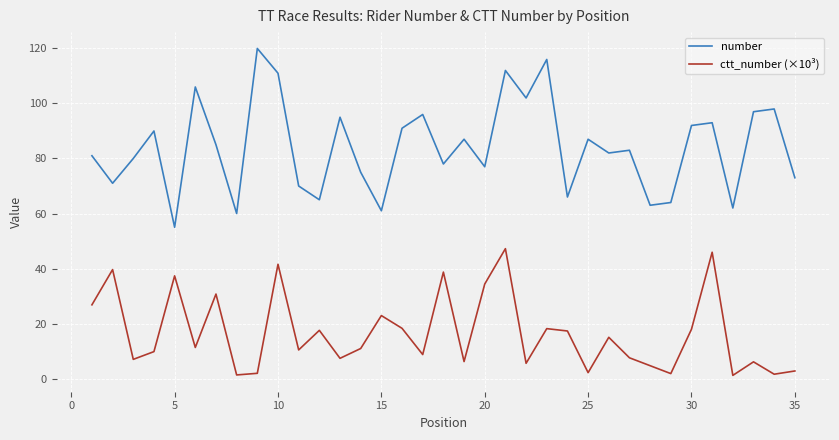

What is the difference between the maximum and minimum values in the number series?

65.0